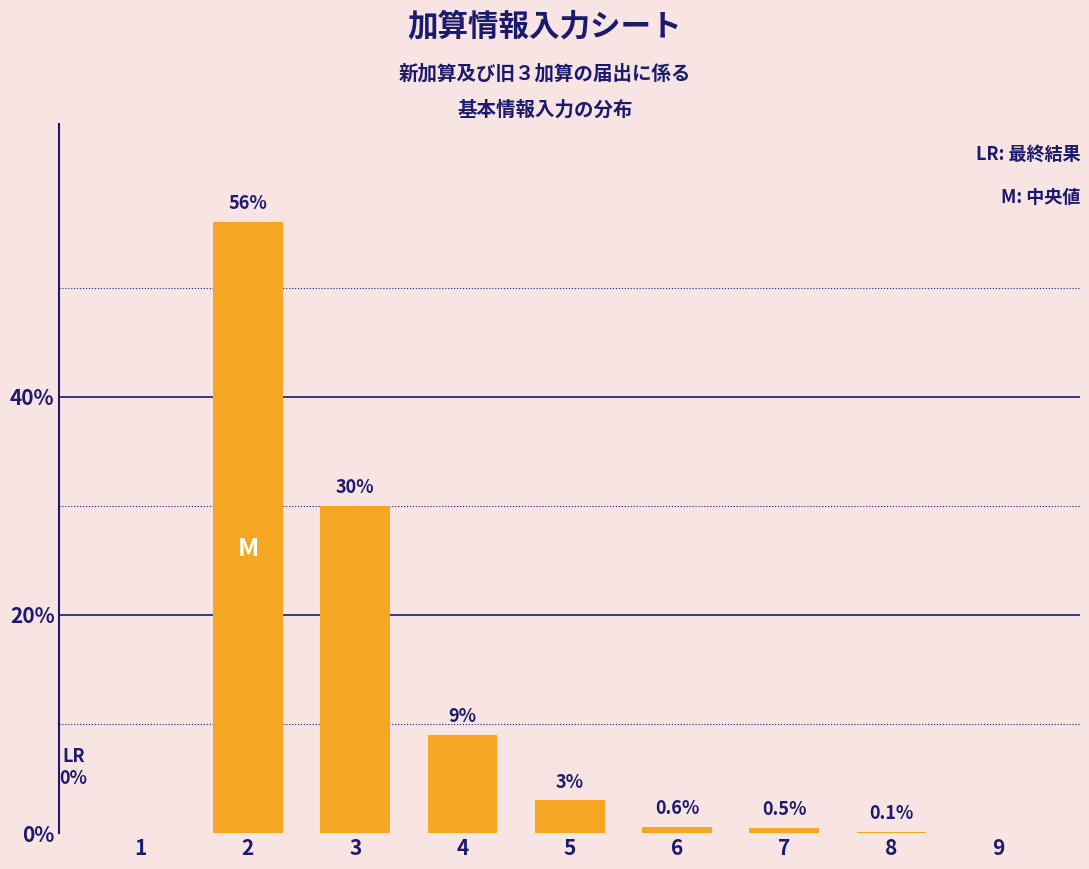

Reading left to right, transcribe all the data shown in this chart.

1=0.0	2=56.0	3=30.0	4=9.0	5=3.0	6=0.6	7=0.5	8=0.1	9=0.0